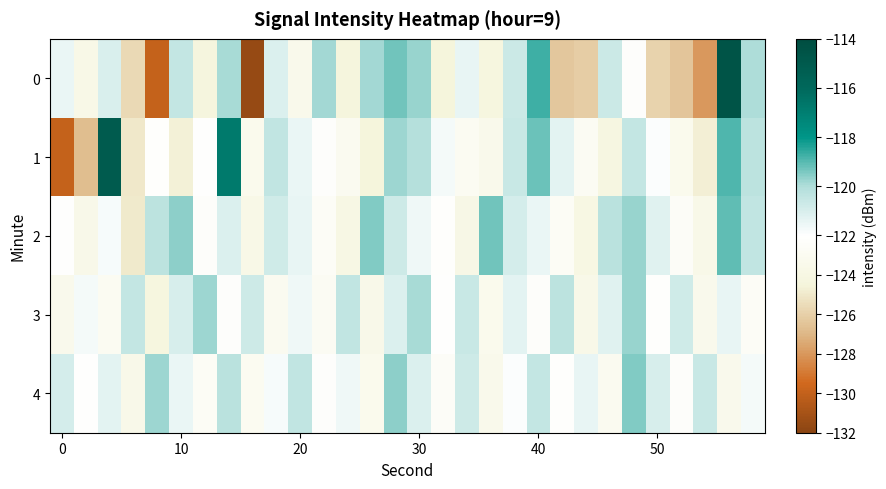

How many categories are shown in the chart?

30